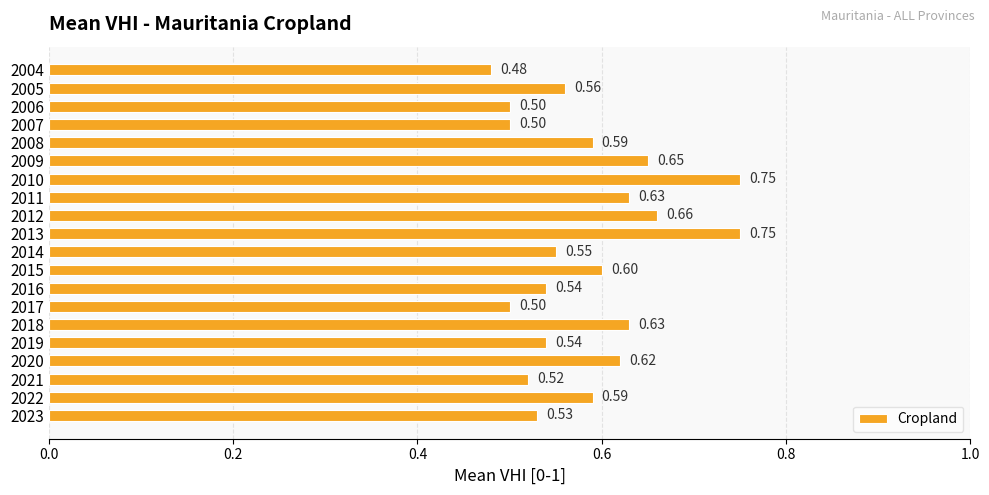

Which has a higher value, 2006 or 2022?

2022